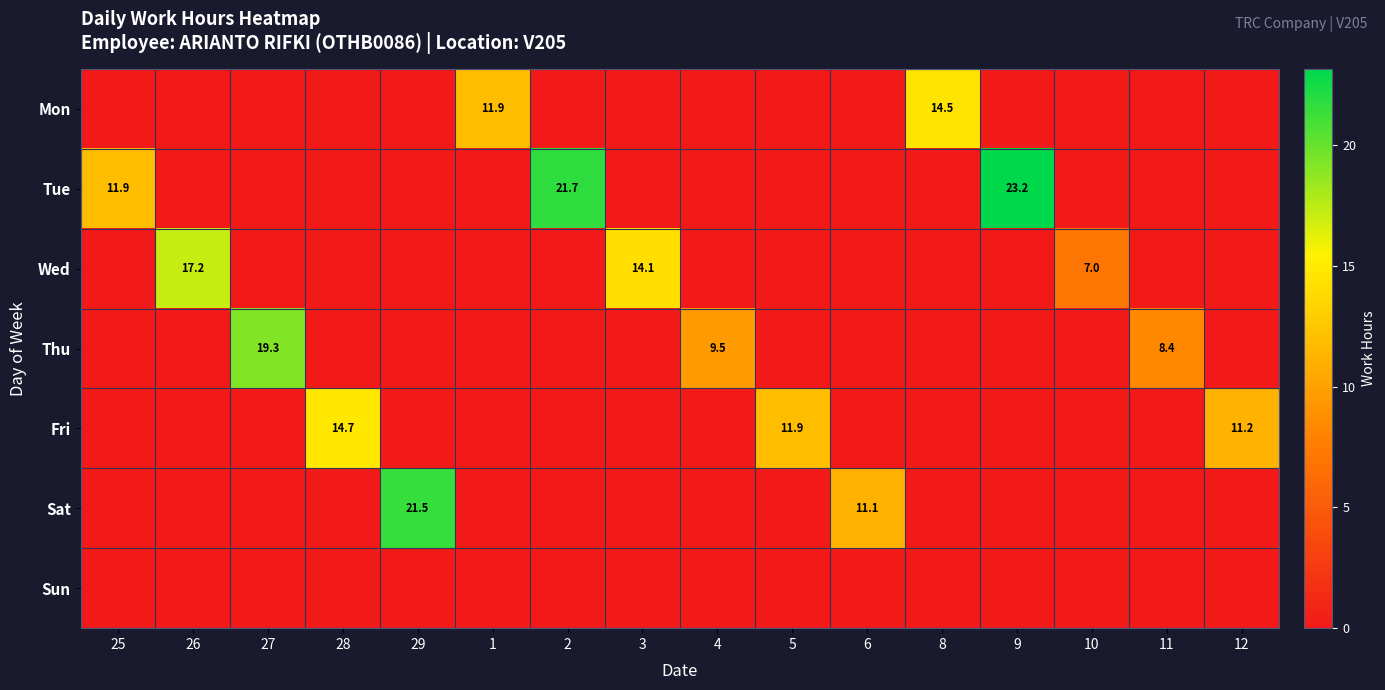

What is the difference between the maximum and minimum values in the Mon series?

14.5